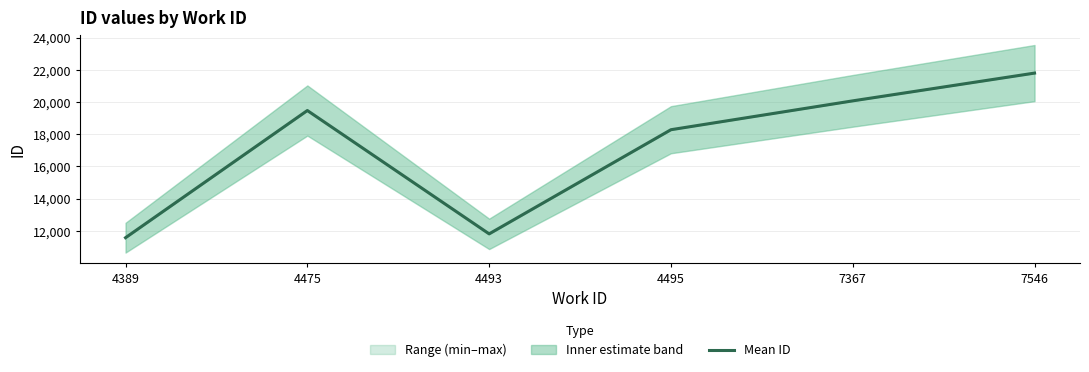

What is the smallest value displayed?

11572.0